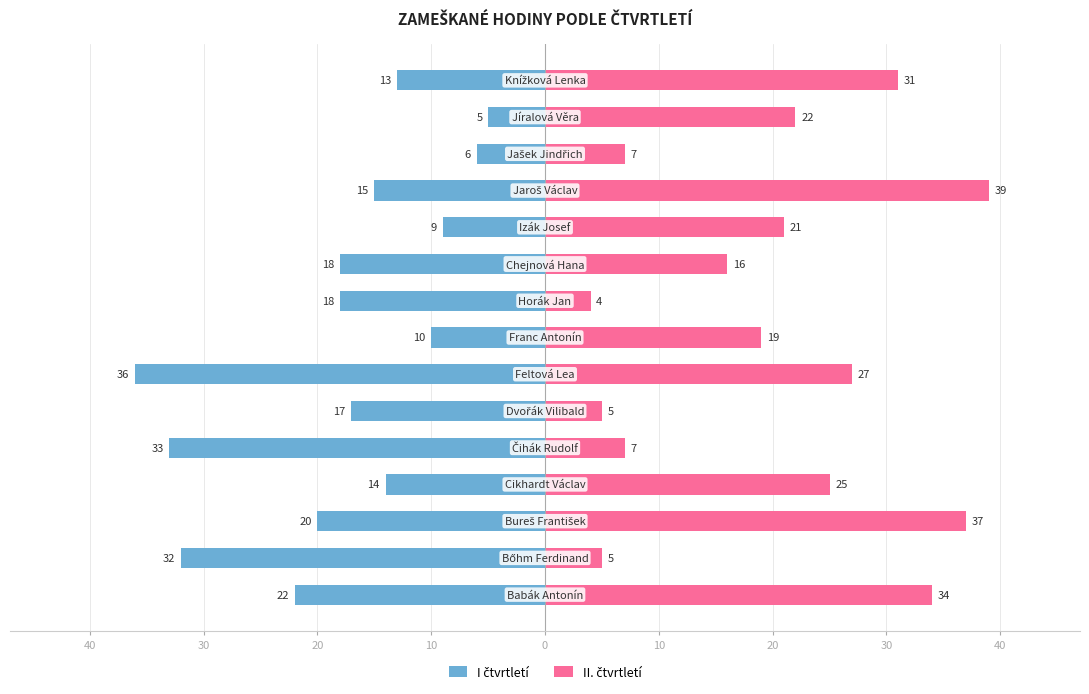

Does the chart contain any negative values?

Yes